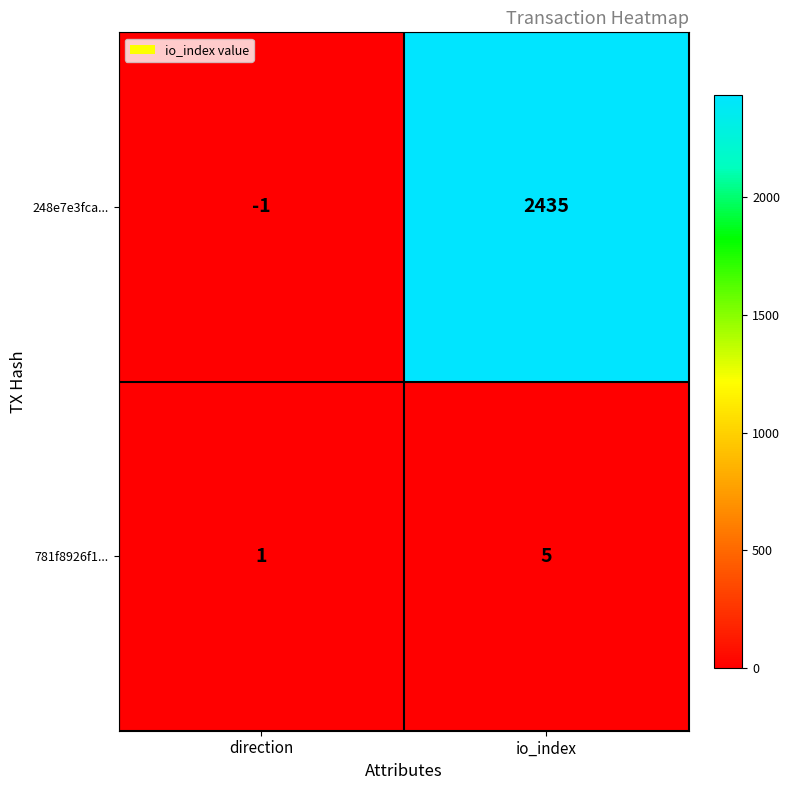

Rank the series by their average value, from highest to lowest.

248e7e3fca..., 781f8926f1...